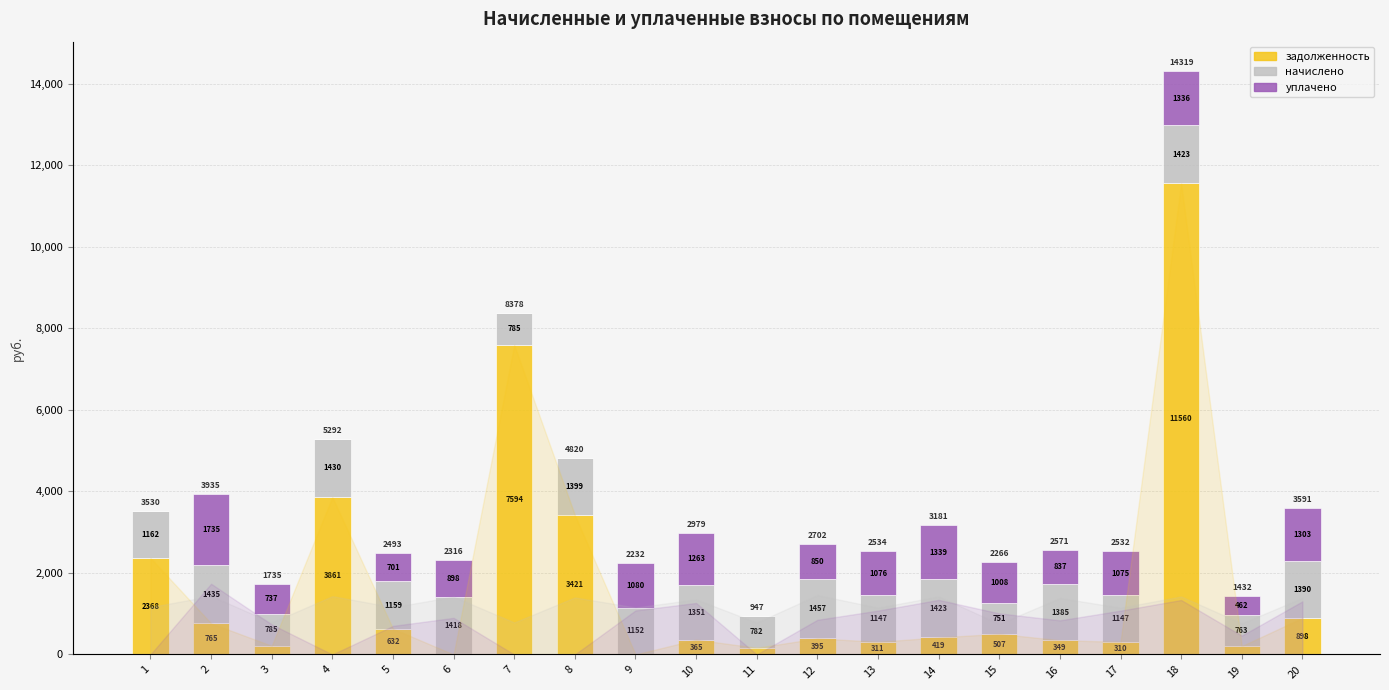

Does the chart contain stacked bars?

No